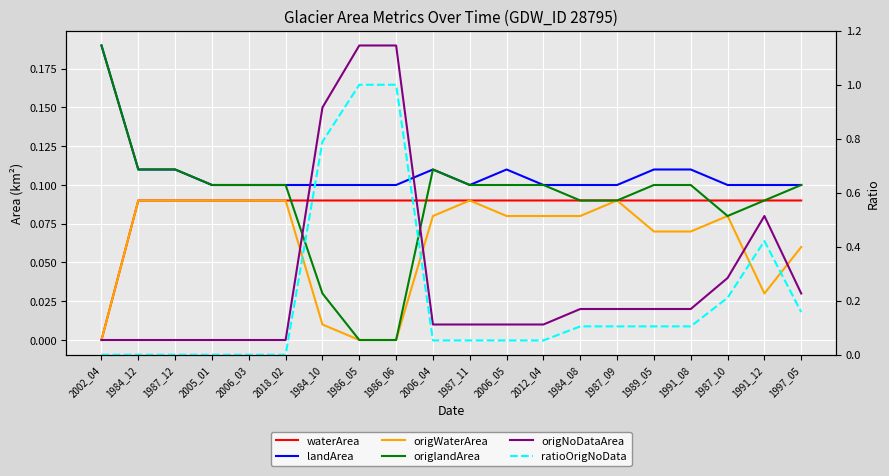

At how many categories does at least one series exceed 0?

20